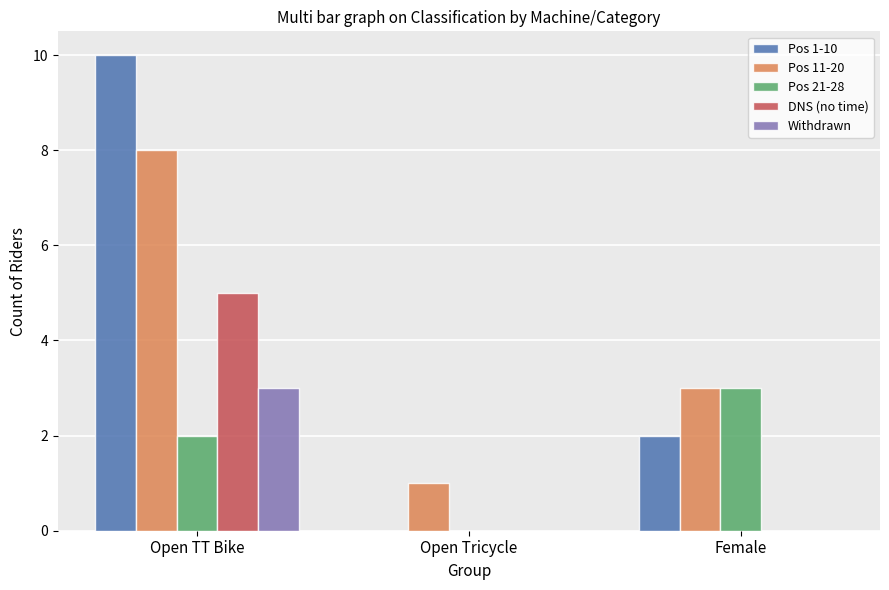

What is the sum of all Pos 21-28 values?

5